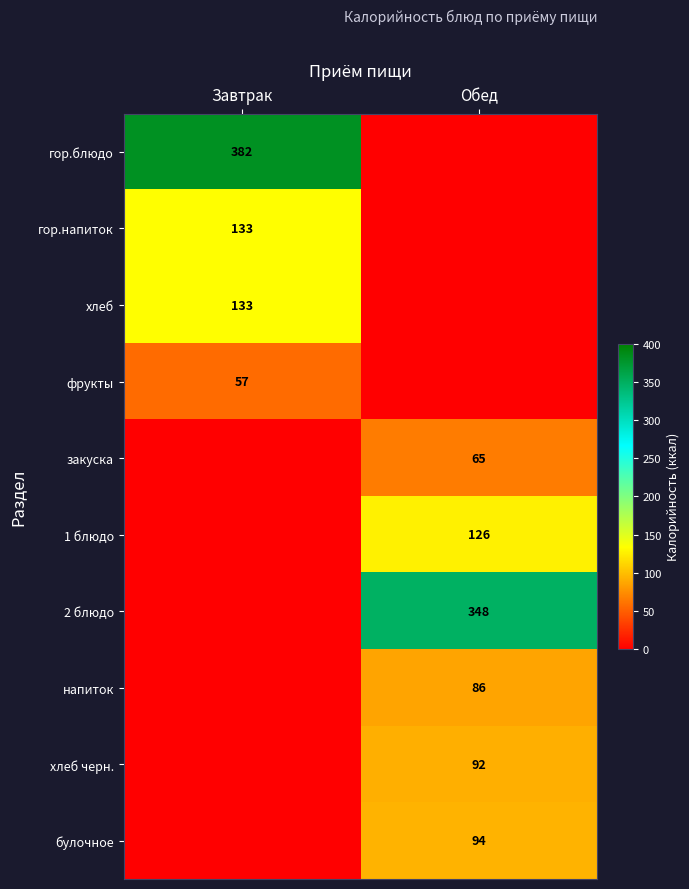

The 1 блюдо series shows 180 at Обед. True or false?

False